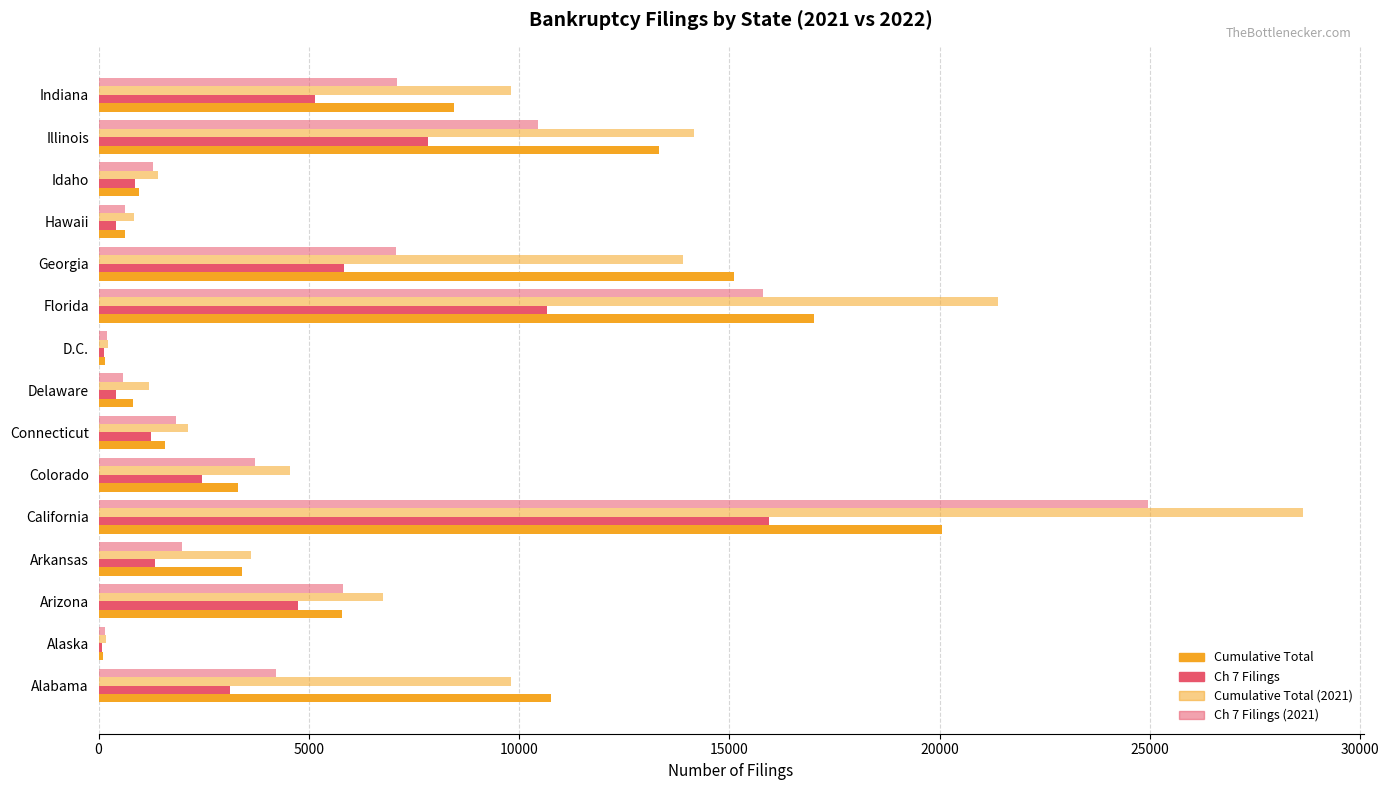

How many series are shown in this chart?

4